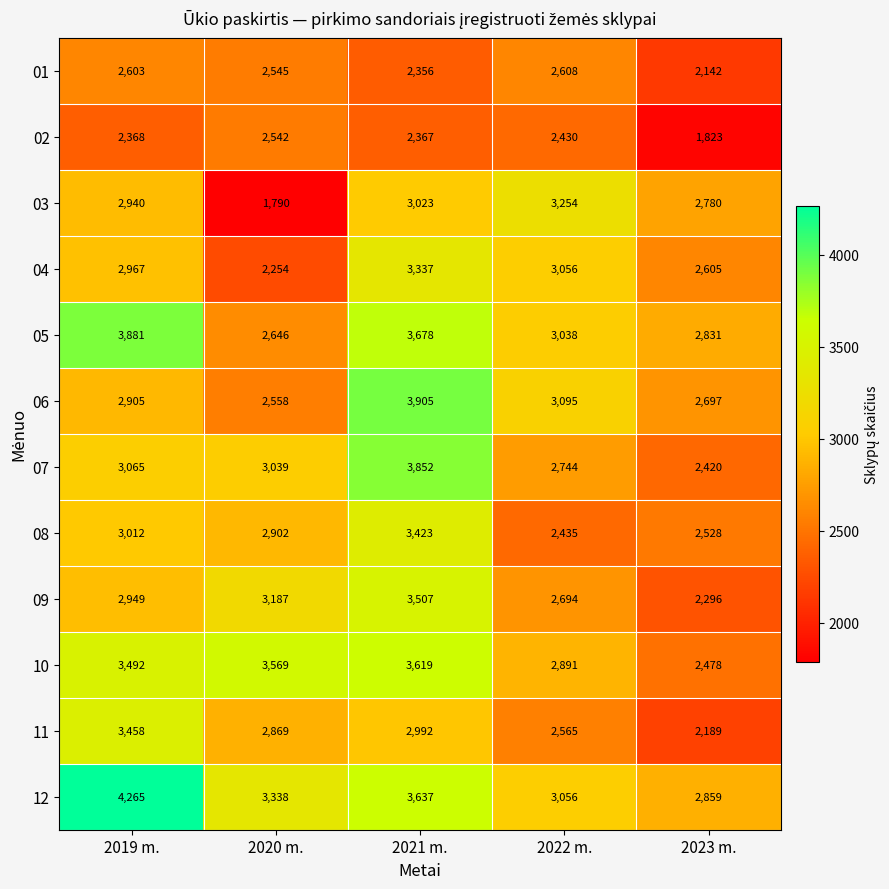

What is the minimum value shown in the chart?

1790